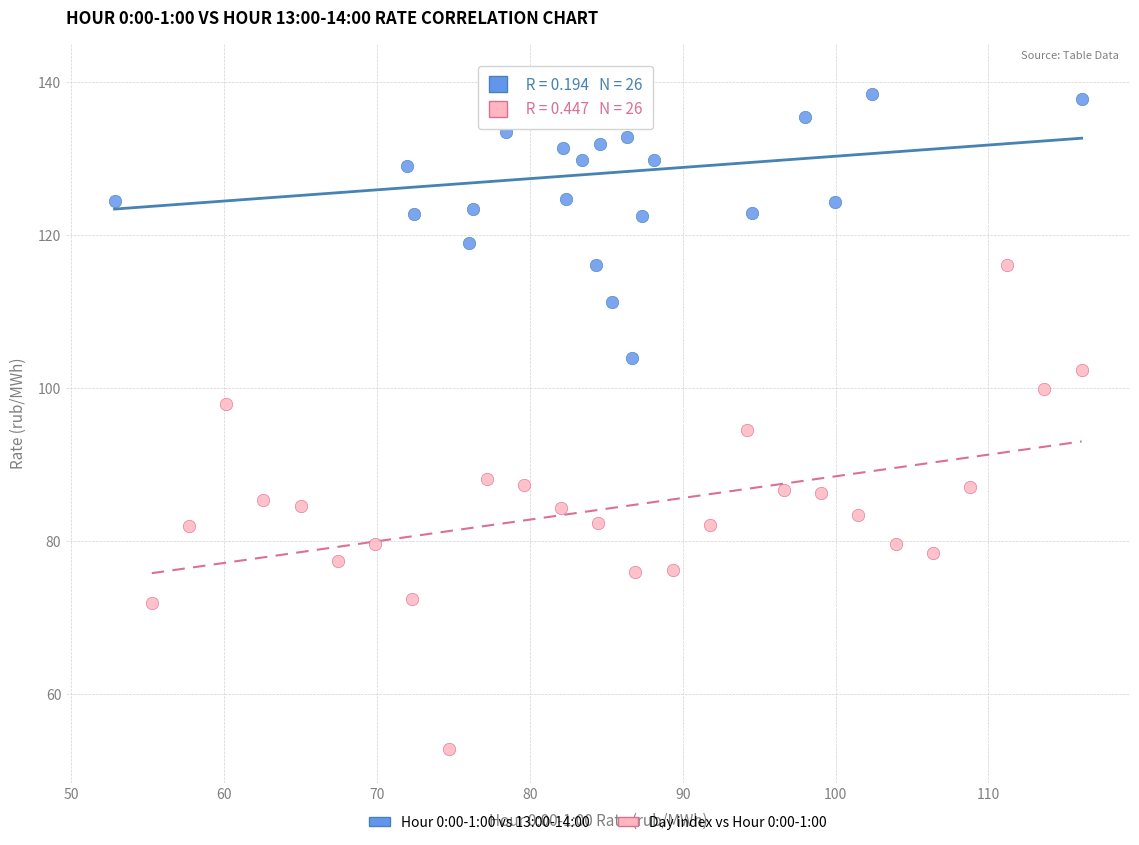

Which series contains the highest Y value?

Hour 0:00-1:00 vs 13:00-14:00